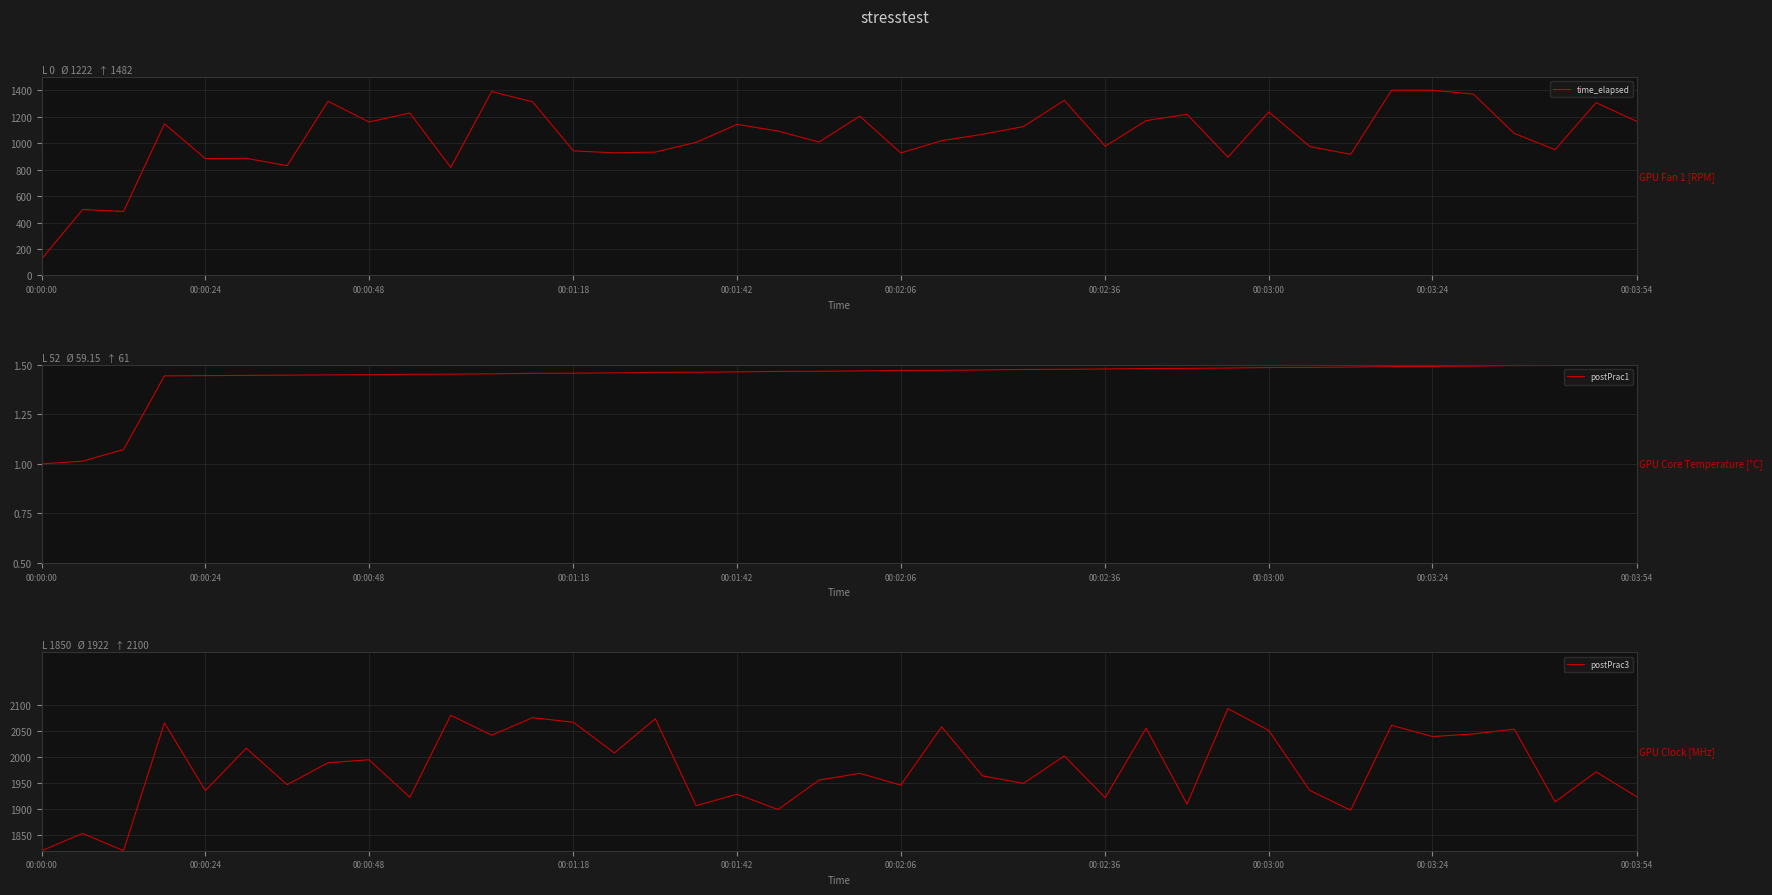

What are all the series names shown in the legend?

time_elapsed, postPrac1, postPrac3